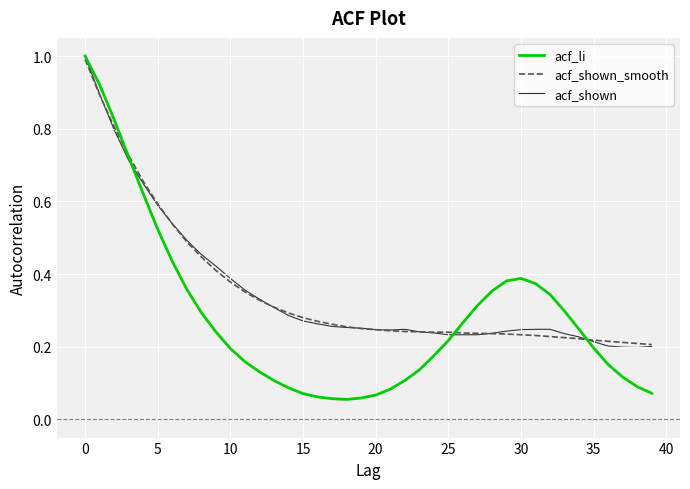

Which series has the widest spread of values?

acf_li